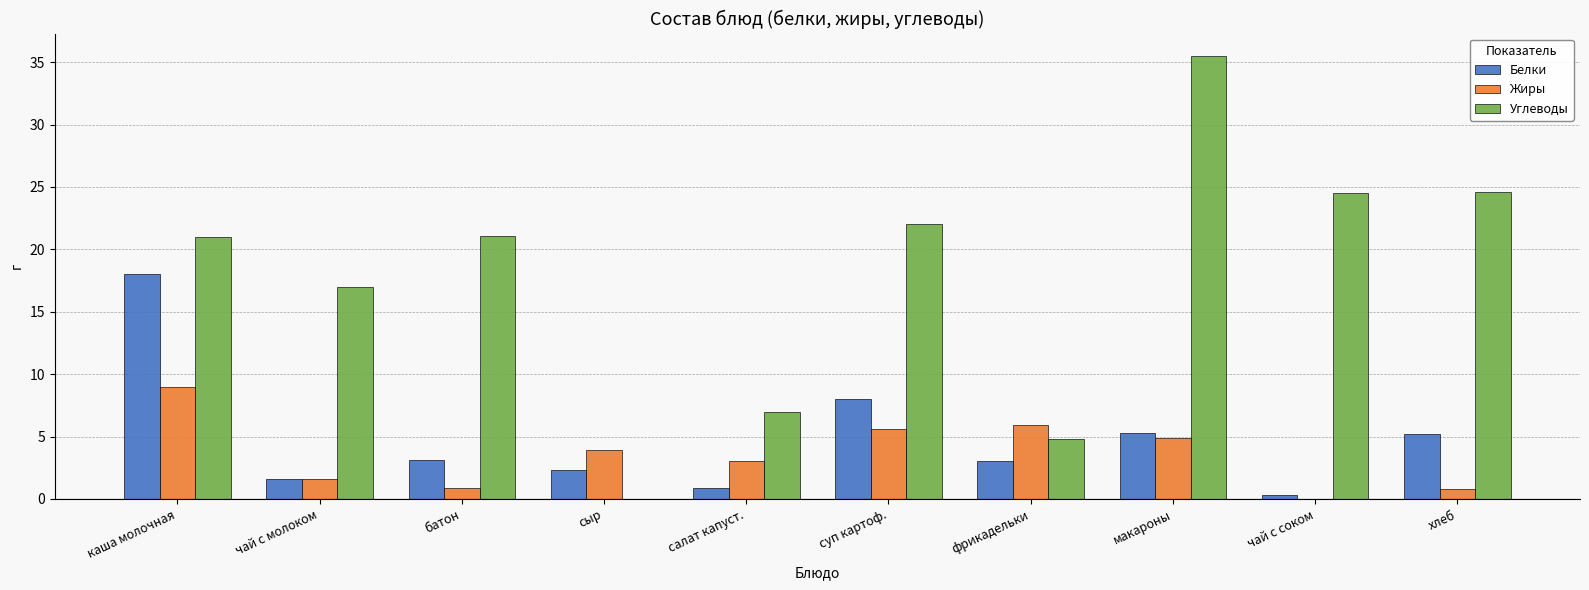

What value does the Жиры series have at салат капуст.?

3.0